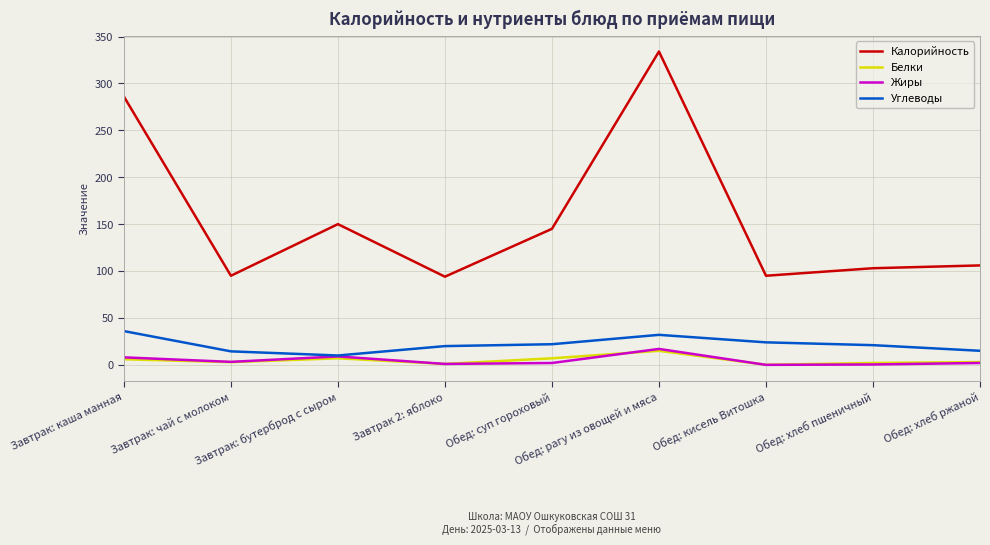

True or false: Углеводы and Калорийность intersect in this chart.

False